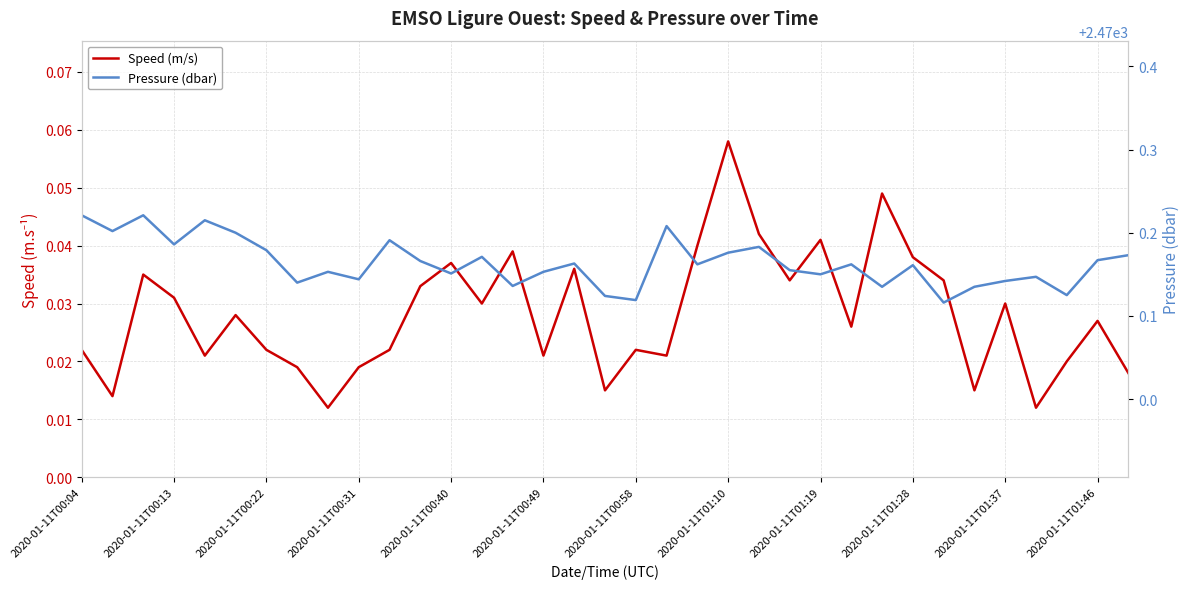

Does the chart display data point markers on the line(s)?

No